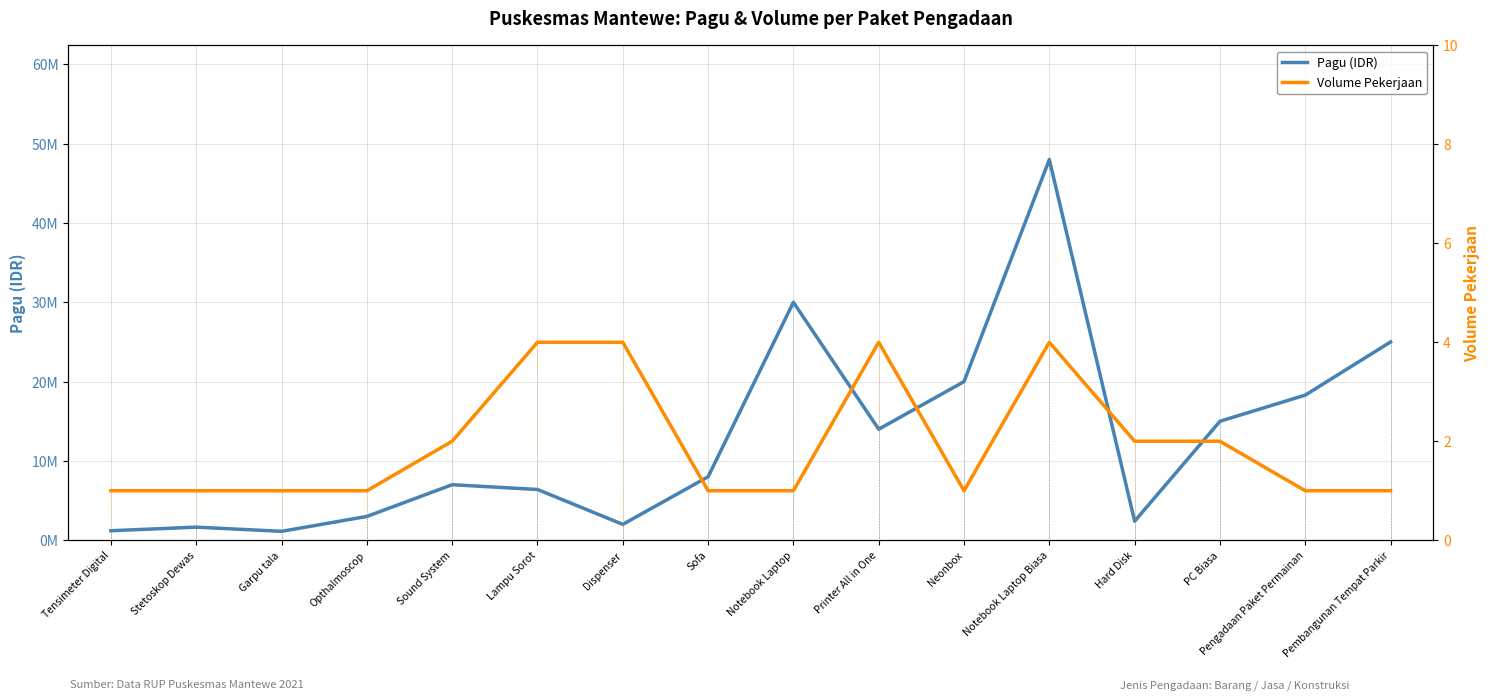

Which series changed the most between Sound System and Sofa?

Pagu (IDR)